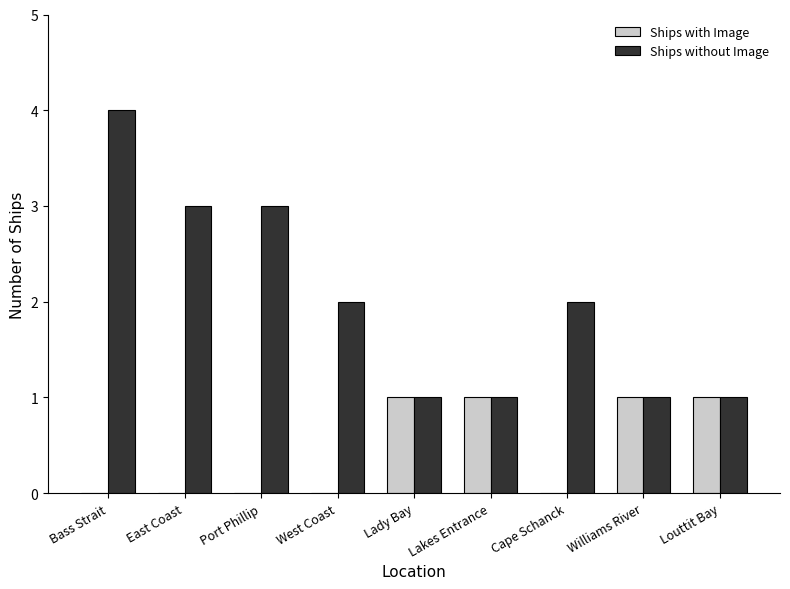

What is the sum of all Ships without Image values?

18